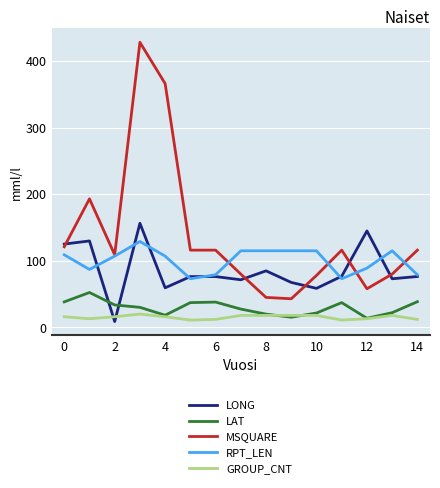

After their last crossing, which series has the higher values: GROUP_CNT or LONG?

LONG